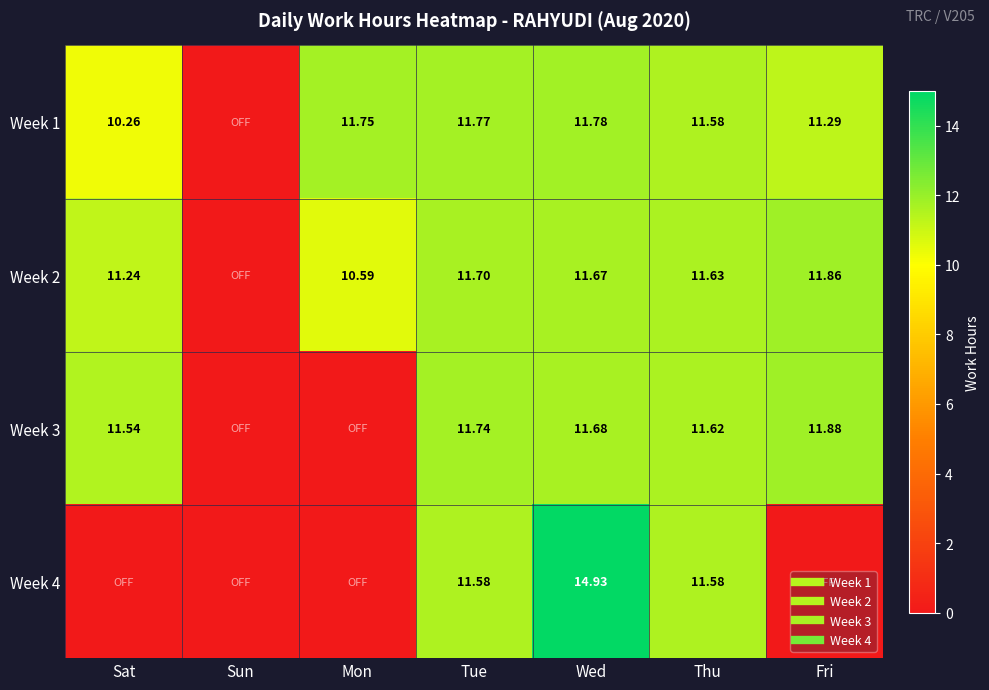

At how many categories does at least one series exceed 5?

6